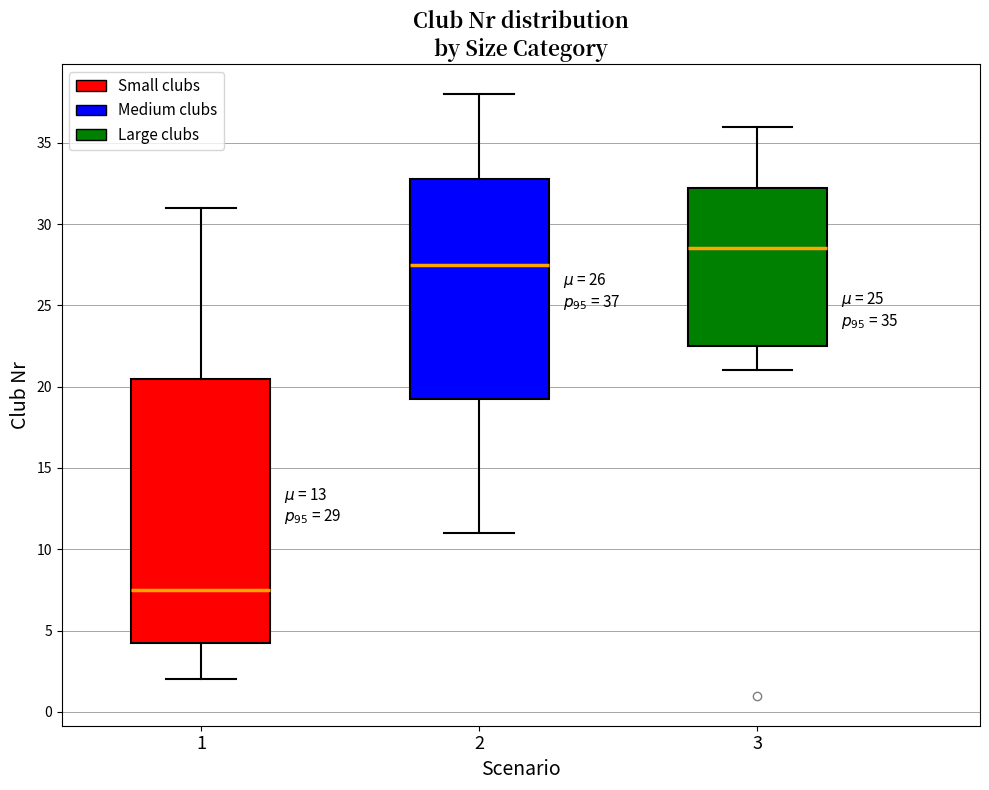

Which box has the lowest median line?

1